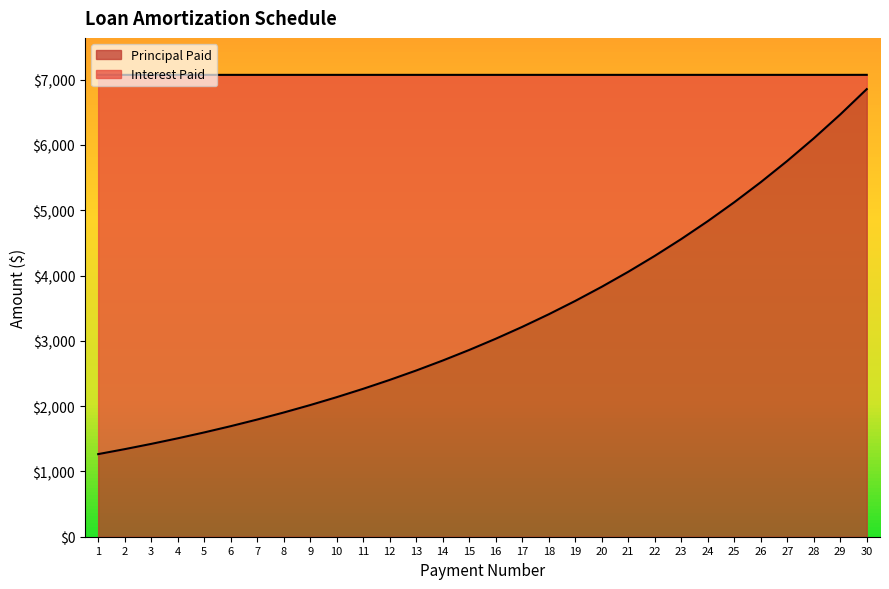

The chart shows a value of 5121.4 at 25. True or false?

True